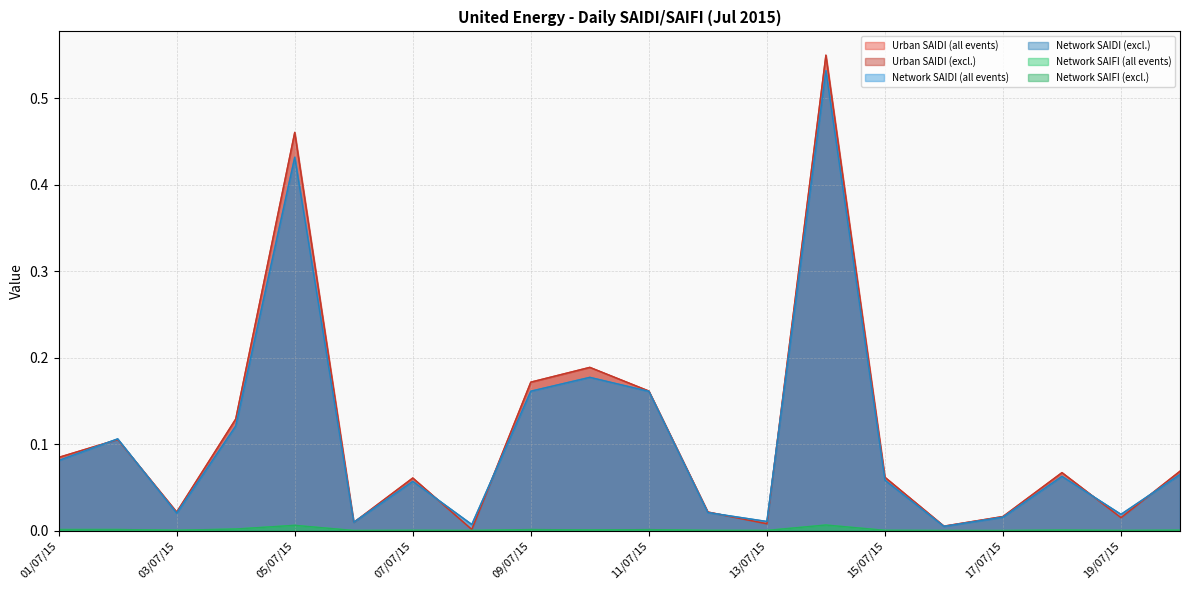

Which series has the widest spread of values?

Urban SAIDI (all events)